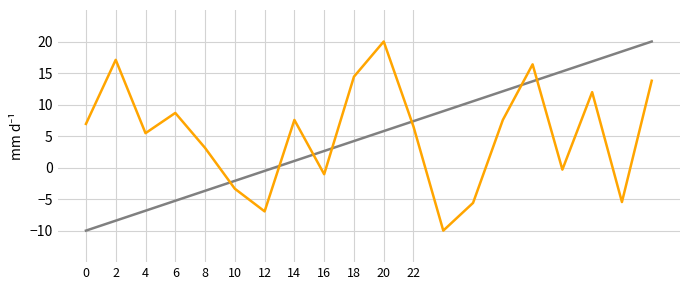

Does the chart have visible grid lines?

Yes